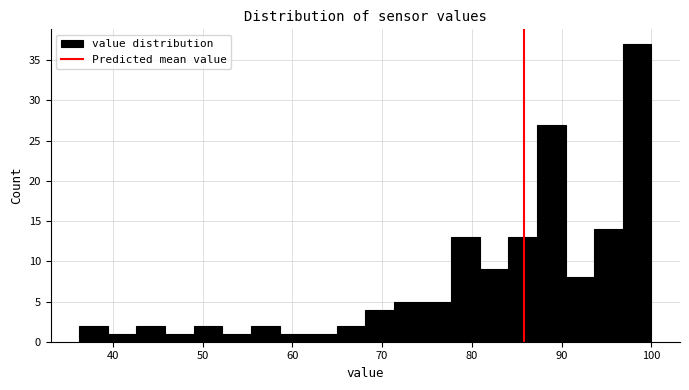

Around what value on the x-axis is the tallest bar? Give the approximate position of its centre, as read against the axis.

98